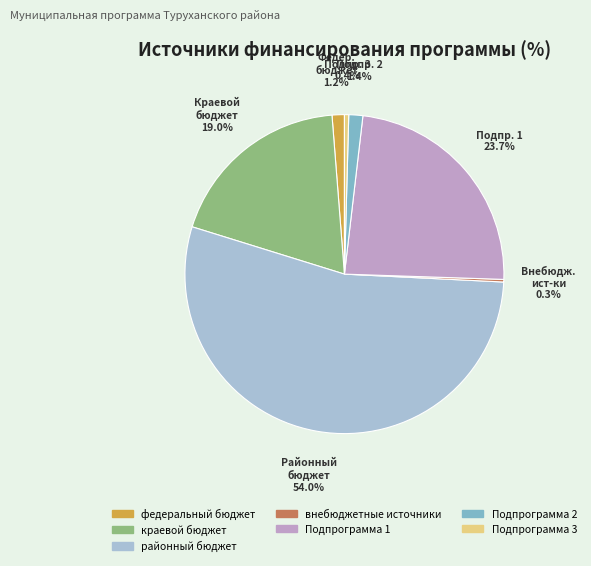

What is the largest slice in the pie chart?

районный бюджет